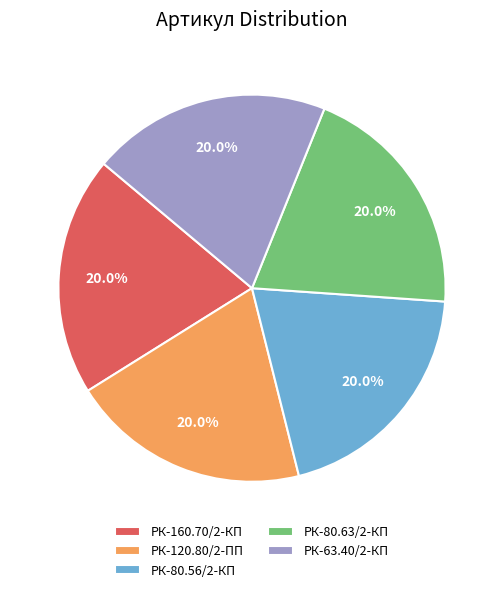

What percentage is NOT represented by РК-80.63/2-КП?

80.0%